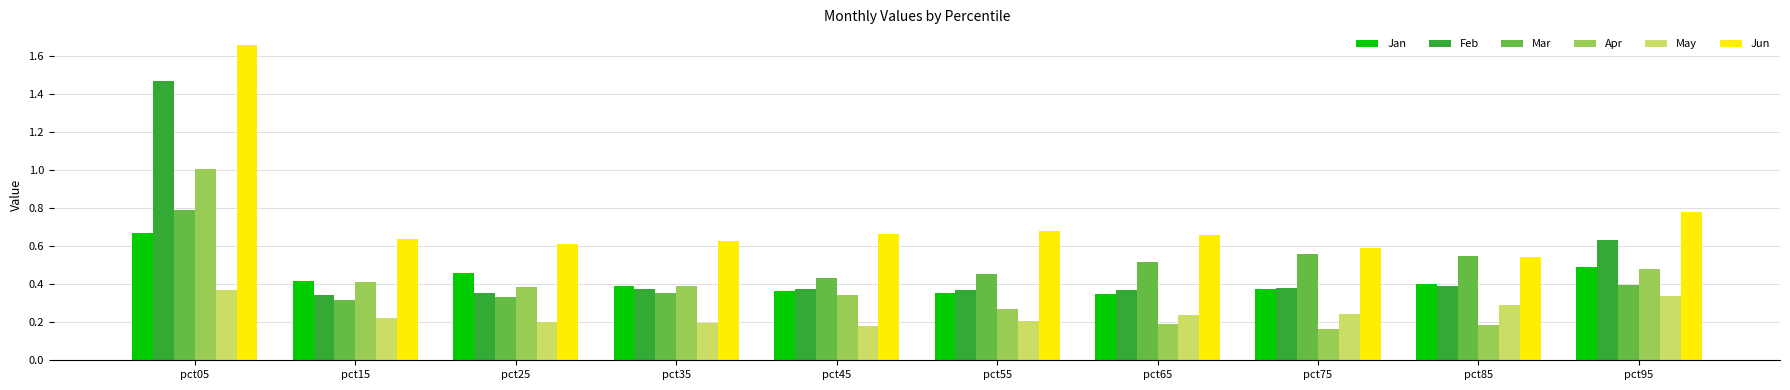

Which category has the lowest value across all series?

pct75